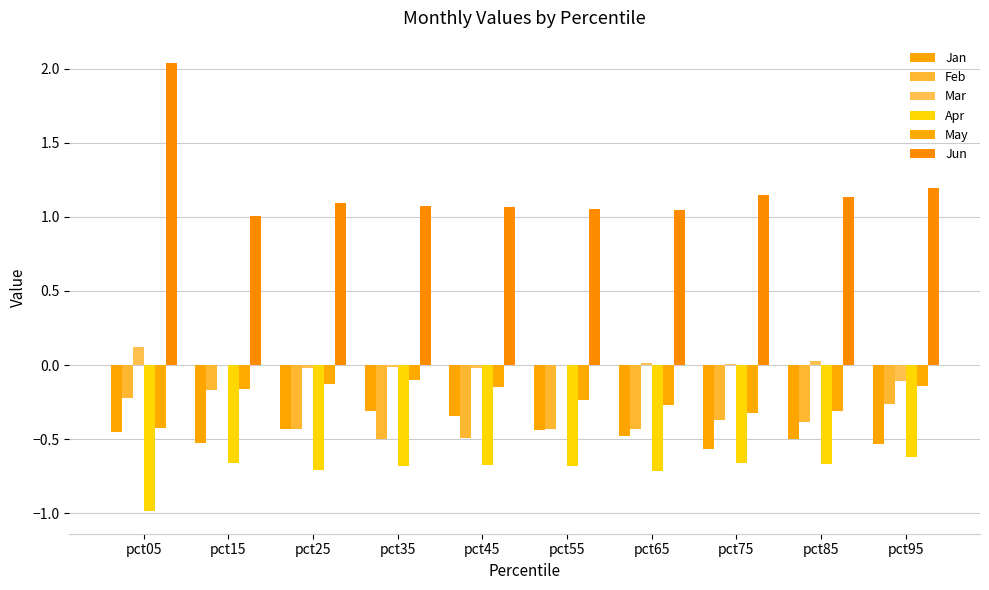

Reading right to left, extract all data points from this chart.

Jan: pct95=-0.5	pct85=-0.5	pct75=-0.6	pct65=-0.5	pct55=-0.4	pct45=-0.3	pct35=-0.3	pct25=-0.4	pct15=-0.5	pct05=-0.5
Feb: pct95=-0.3	pct85=-0.4	pct75=-0.4	pct65=-0.4	pct55=-0.4	pct45=-0.5	pct35=-0.5	pct25=-0.4	pct15=-0.2	pct05=-0.2
Mar: pct95=-0.1	pct85=0.0	pct75=0.0	pct65=0.0	pct55=0.0	pct45=-0.0	pct35=-0.0	pct25=-0.0	pct15=-0.0	pct05=0.1
Apr: pct95=-0.6	pct85=-0.7	pct75=-0.7	pct65=-0.7	pct55=-0.7	pct45=-0.7	pct35=-0.7	pct25=-0.7	pct15=-0.7	pct05=-1.0
May: pct95=-0.1	pct85=-0.3	pct75=-0.3	pct65=-0.3	pct55=-0.2	pct45=-0.1	pct35=-0.1	pct25=-0.1	pct15=-0.2	pct05=-0.4
Jun: pct95=1.2	pct85=1.1	pct75=1.1	pct65=1.0	pct55=1.1	pct45=1.1	pct35=1.1	pct25=1.1	pct15=1.0	pct05=2.0